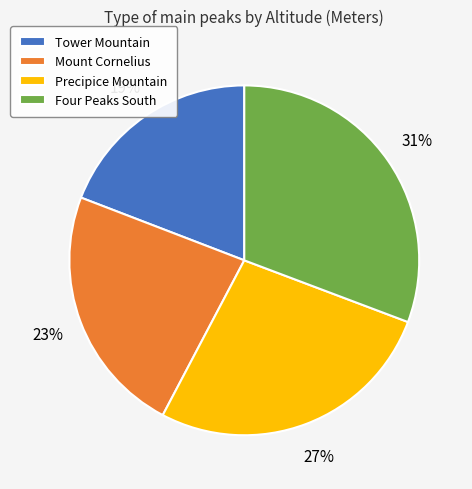

To the nearest percent, what is the difference between the Tower Mountain and Four Peaks South slice percentages?

12%